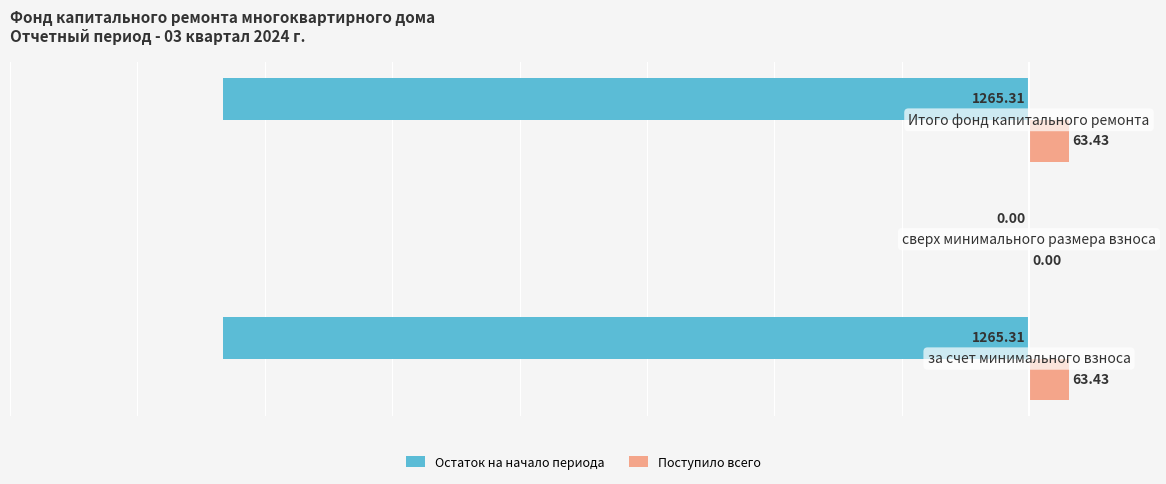

What is the sum of all Поступило всего values?

126.9